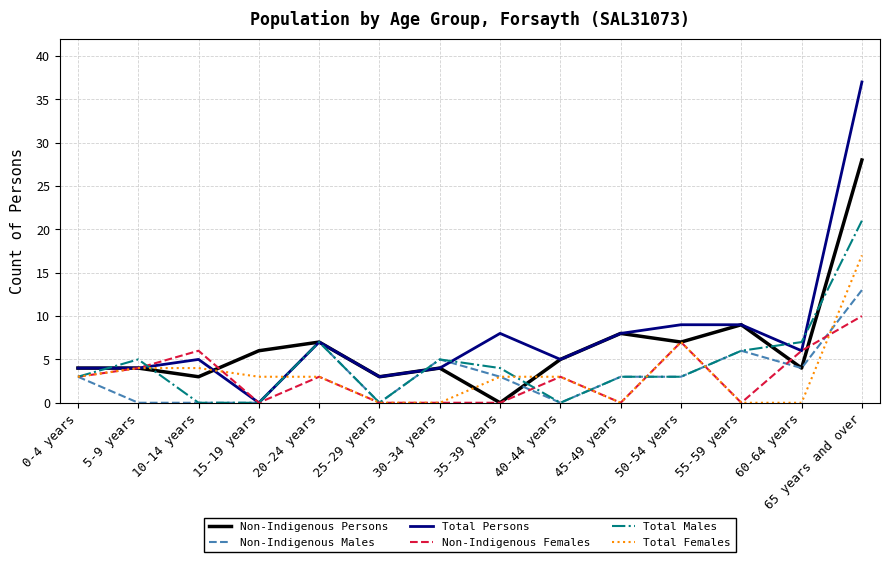

The Non-Indigenous Males series shows 4 at 25-29 years. True or false?

False